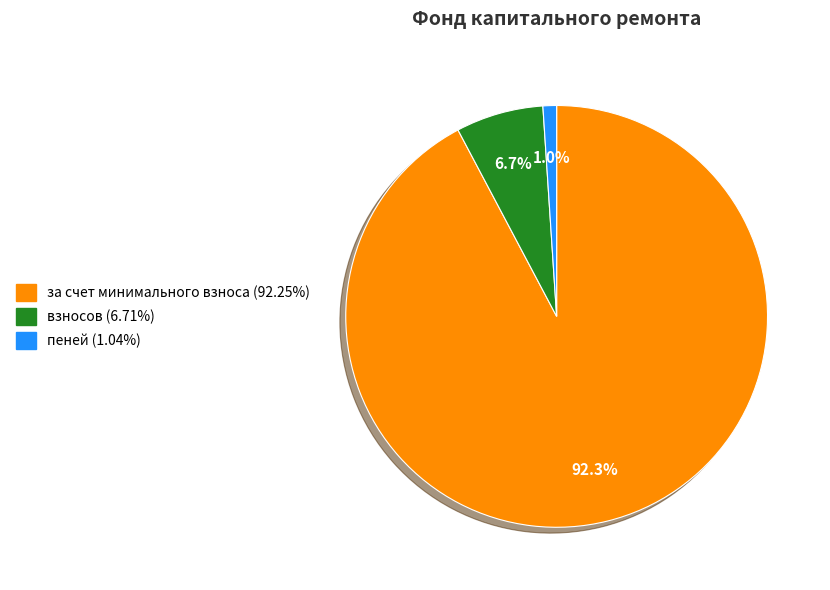

Does any single category account for the majority?

Yes